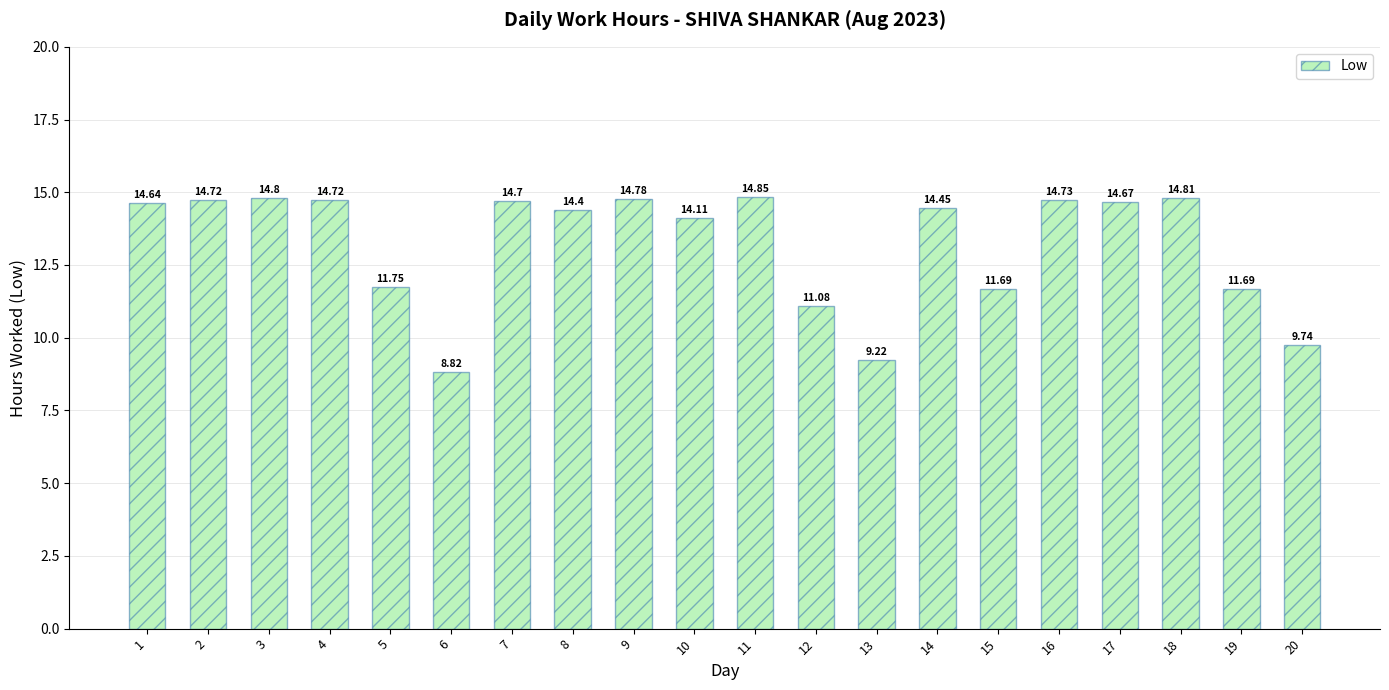

What is the difference between the values at 8 and 7?

0.3